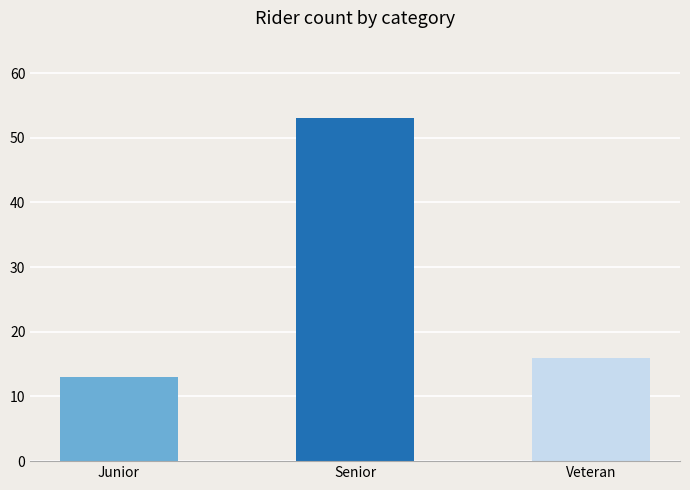

Reading left to right, extract all data points from this chart.

Junior=13	Senior=53	Veteran=16